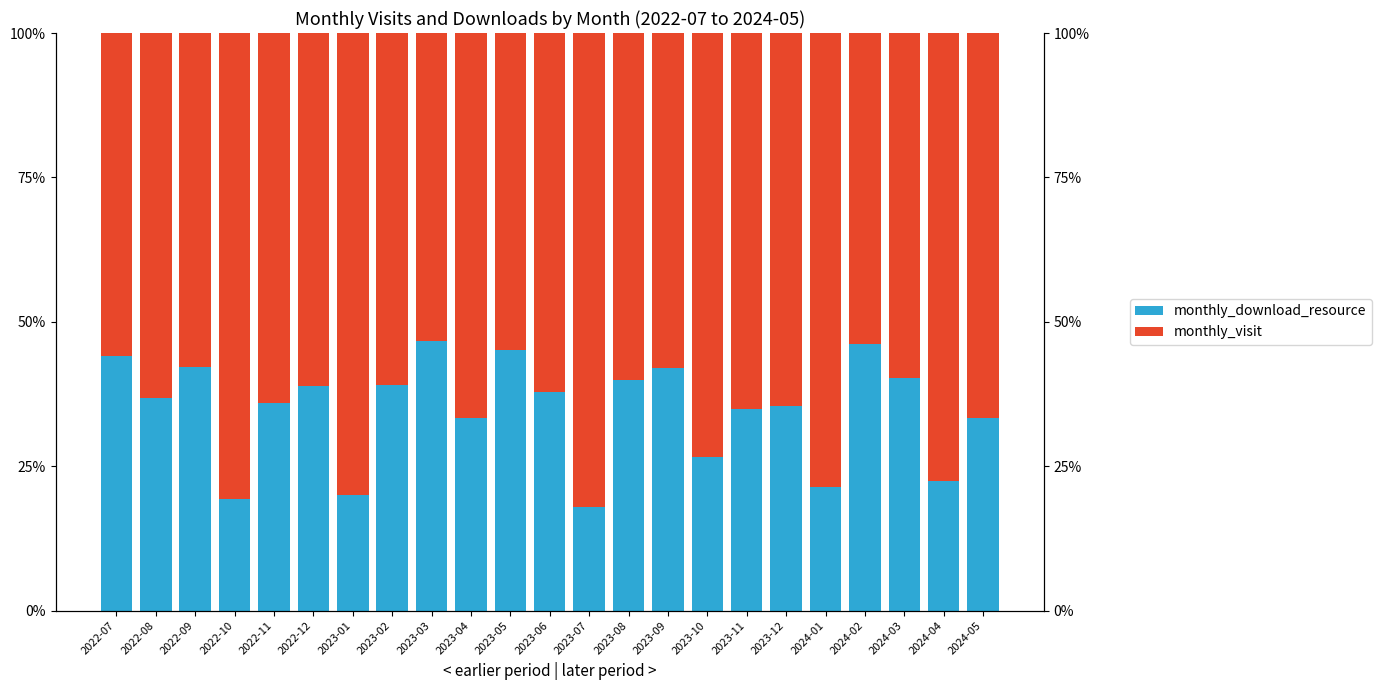

At which category is the sum across all series the highest?

2022-12